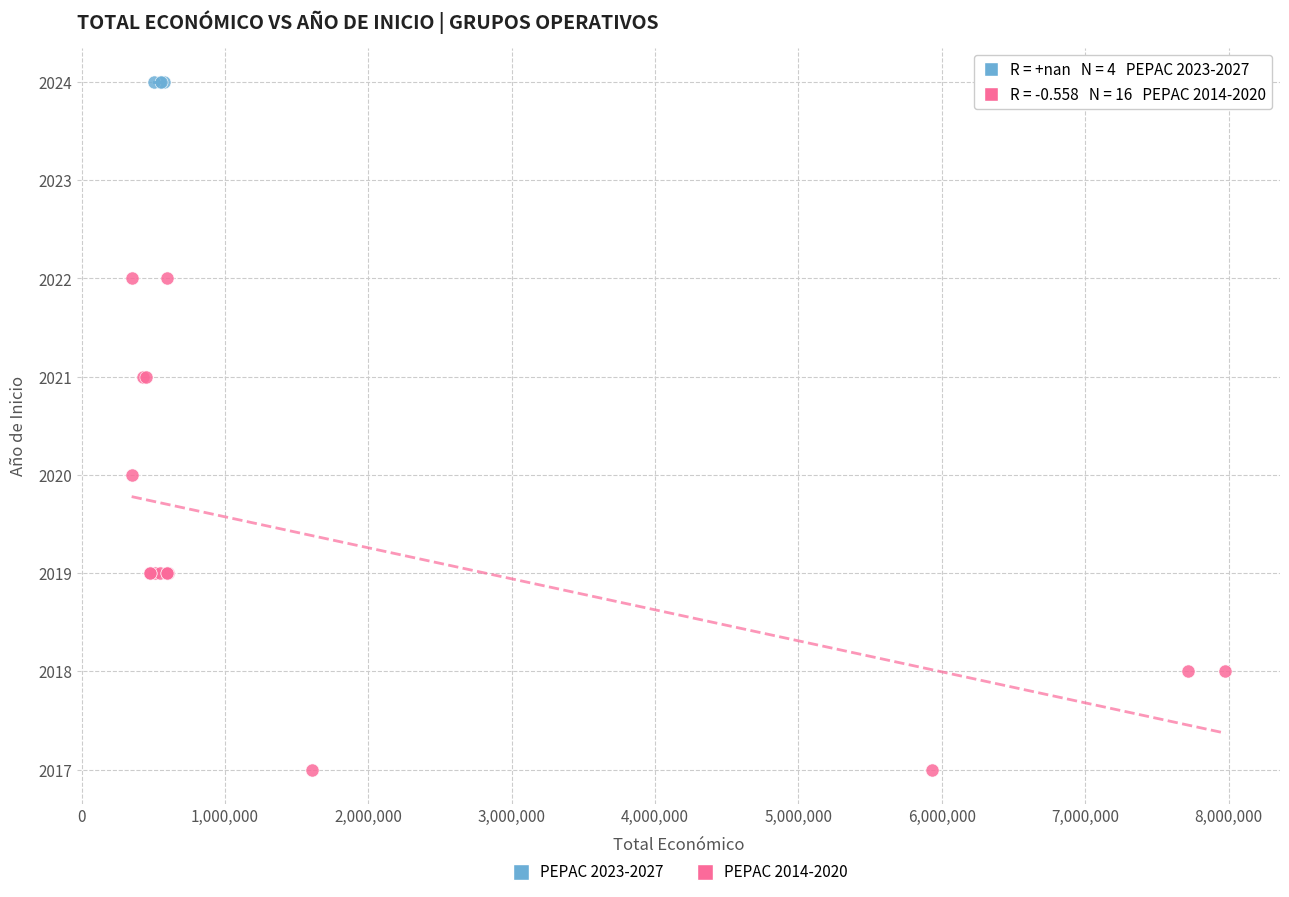

Which series reaches the minimum Y coordinate?

PEPAC 2014-2020